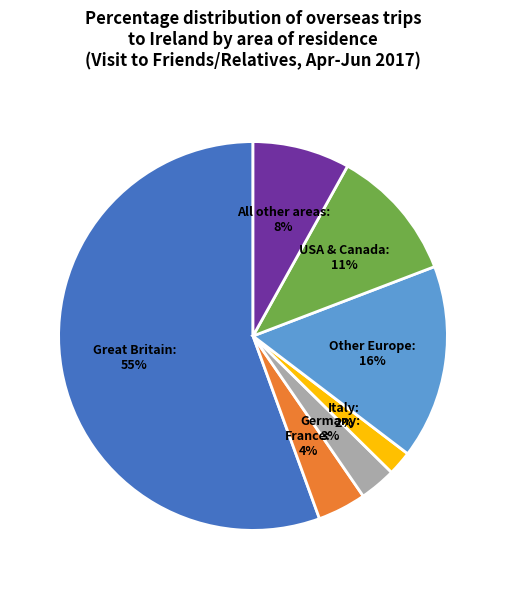

What percentage is NOT represented by All other areas?

91.9%